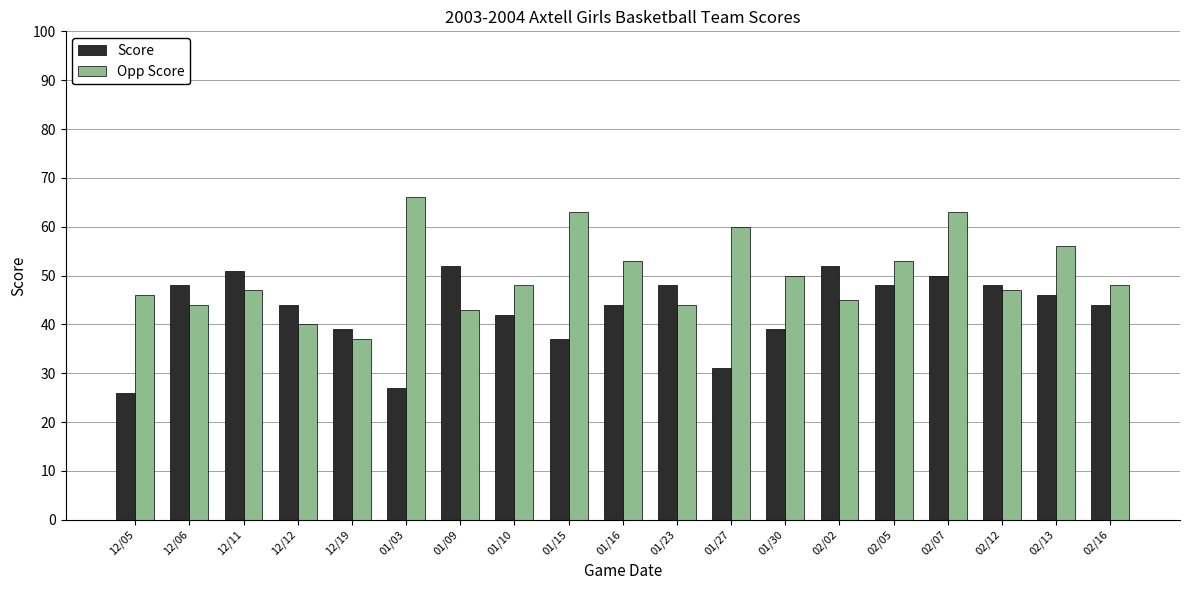

Reading right to left, extract all data points from this chart.

Score: 02/16=44	02/13=46	02/12=48	02/07=50	02/05=48	02/02=52	01/30=39	01/27=31	01/23=48	01/16=44	01/15=37	01/10=42	01/09=52	01/03=27	12/19=39	12/12=44	12/11=51	12/06=48	12/05=26
Opp Score: 02/16=48	02/13=56	02/12=47	02/07=63	02/05=53	02/02=45	01/30=50	01/27=60	01/23=44	01/16=53	01/15=63	01/10=48	01/09=43	01/03=66	12/19=37	12/12=40	12/11=47	12/06=44	12/05=46